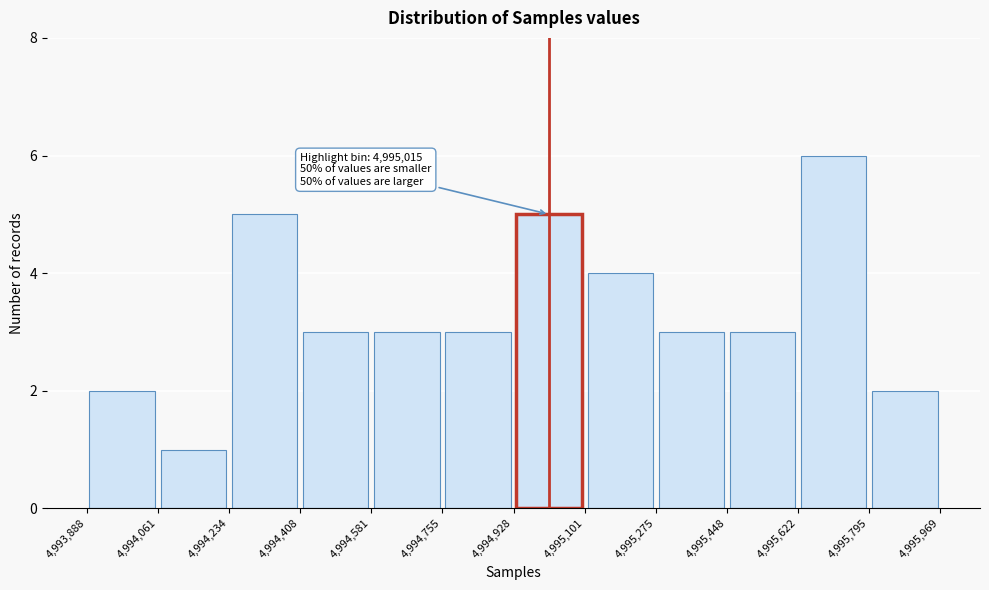

Over which range of the x-axis is the bar tallest?

4,995,622 to 4,995,795